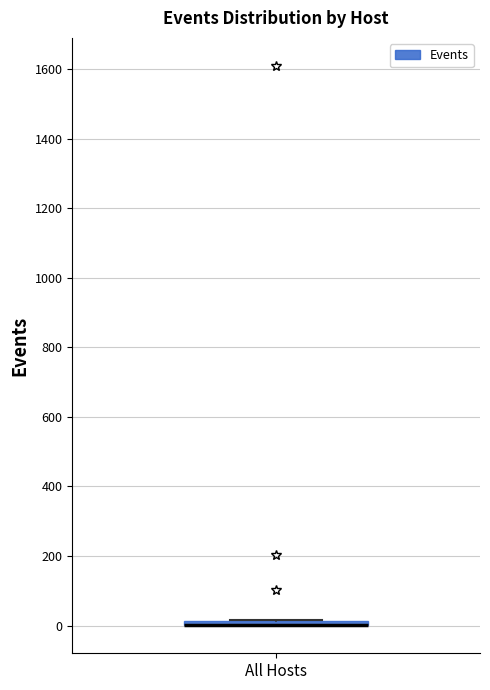

Where is the upper edge of the box for All Hosts on the y-axis? The values are not printed on the chart, so give them approximately, as read against the axis.

20